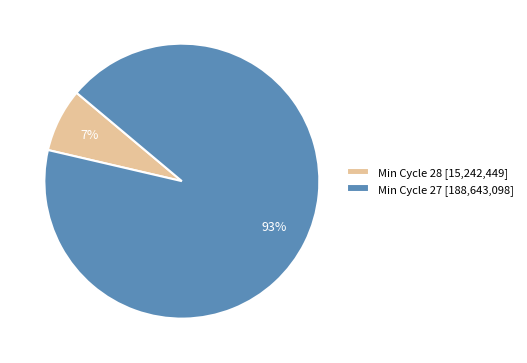

Which has a higher value, Min Cycle 27 [188,643,098] or Min Cycle 28 [15,242,449]?

Min Cycle 27 [188,643,098]